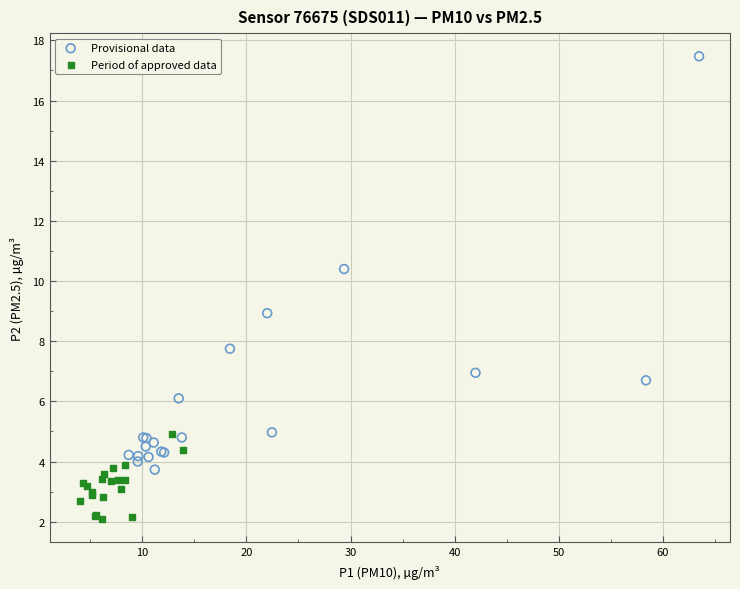

Which series contains the highest Y value?

Provisional data